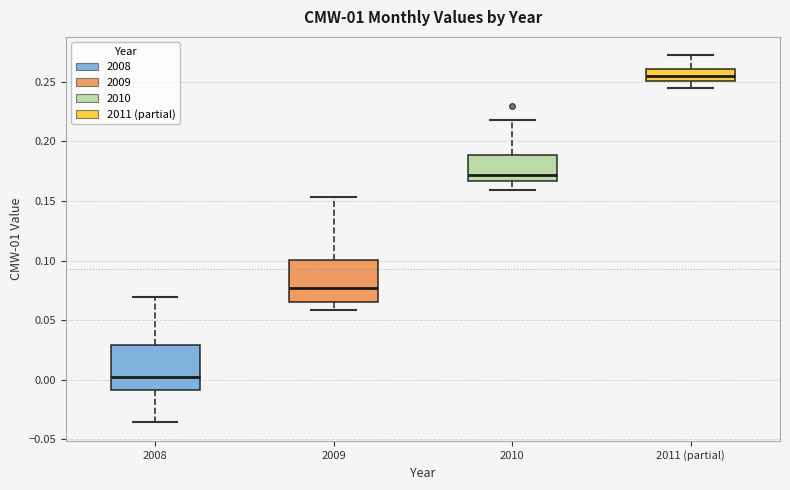

Which box has the highest median line?

2011 (partial)